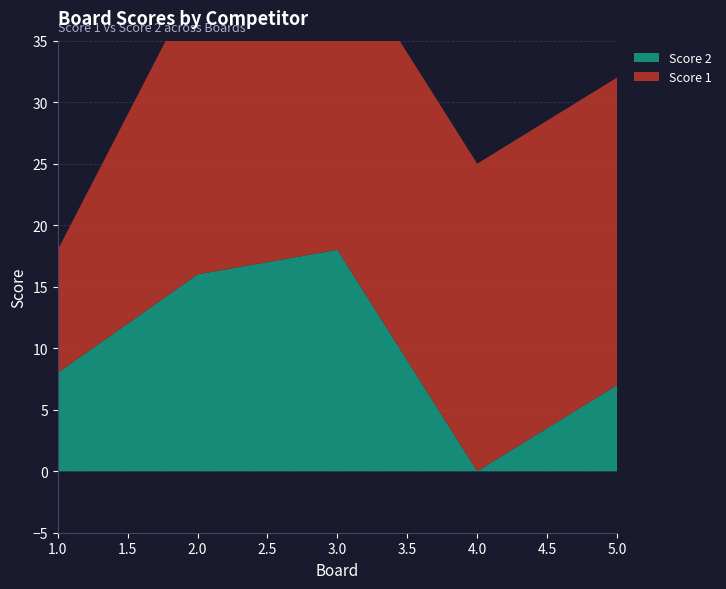

Reading left to right, list all the values displayed in this chart.

Score 1: 10	24	25	25	25
Score 2: 8	16	18	0	7